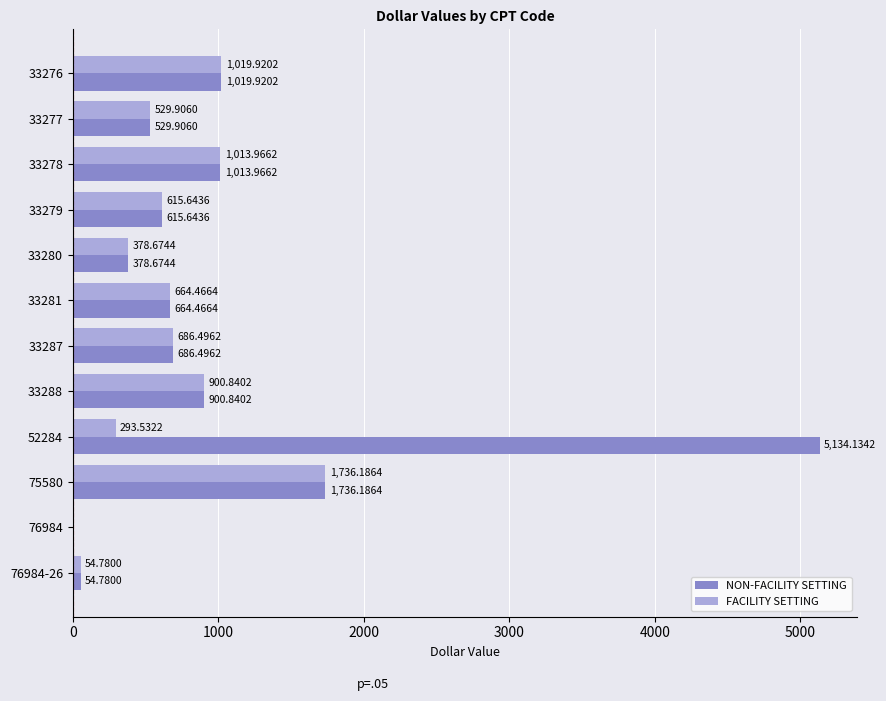

Is the value of FACILITY SETTING at 33287 greater than the value of NON-FACILITY SETTING at 33288?

No